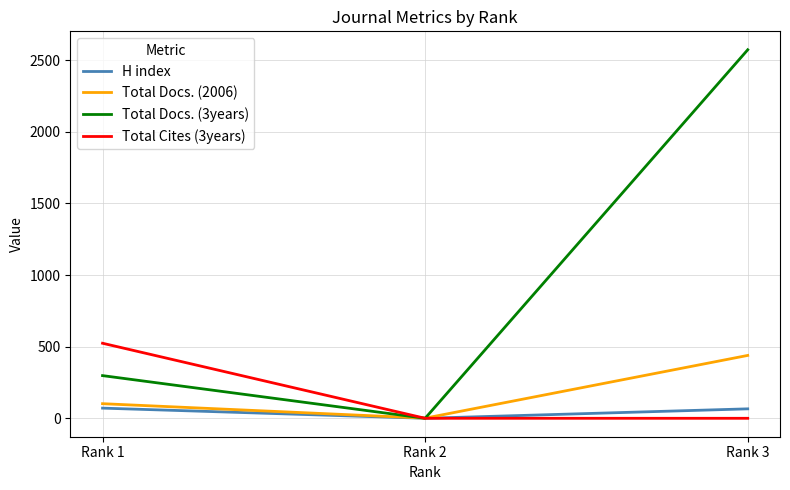

What is the difference between the maximum and minimum values in the Total Docs. (2006) series?

438